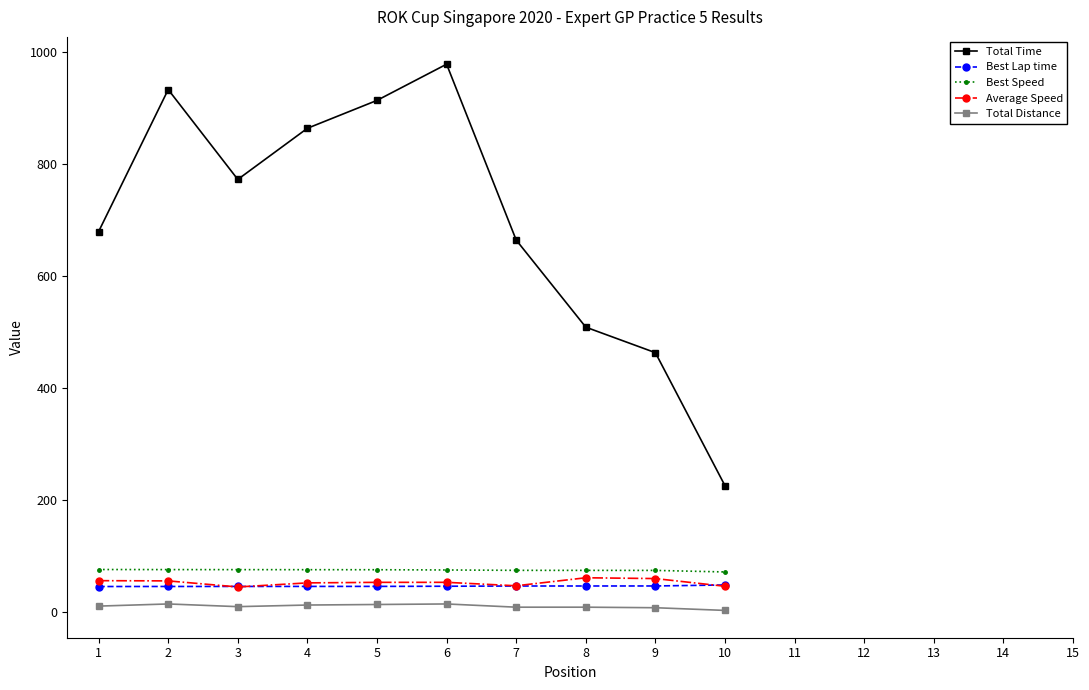

What is the total value across all series at 4?

1049.4